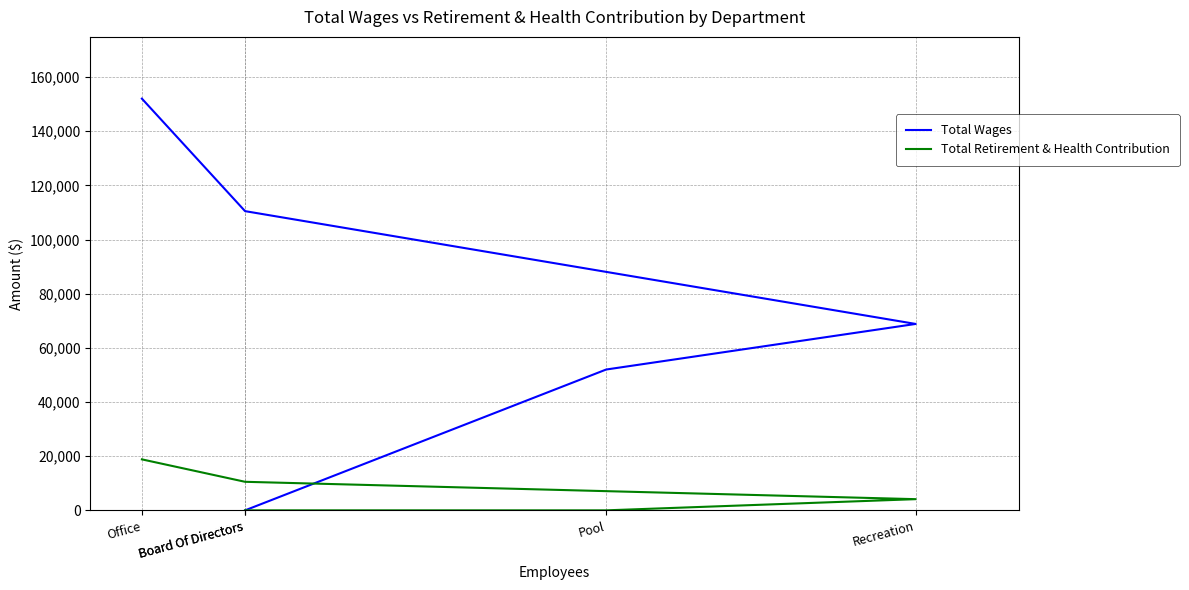

Between Board Of Directors and Board Of Directors, which series saw the biggest shift?

Total Wages